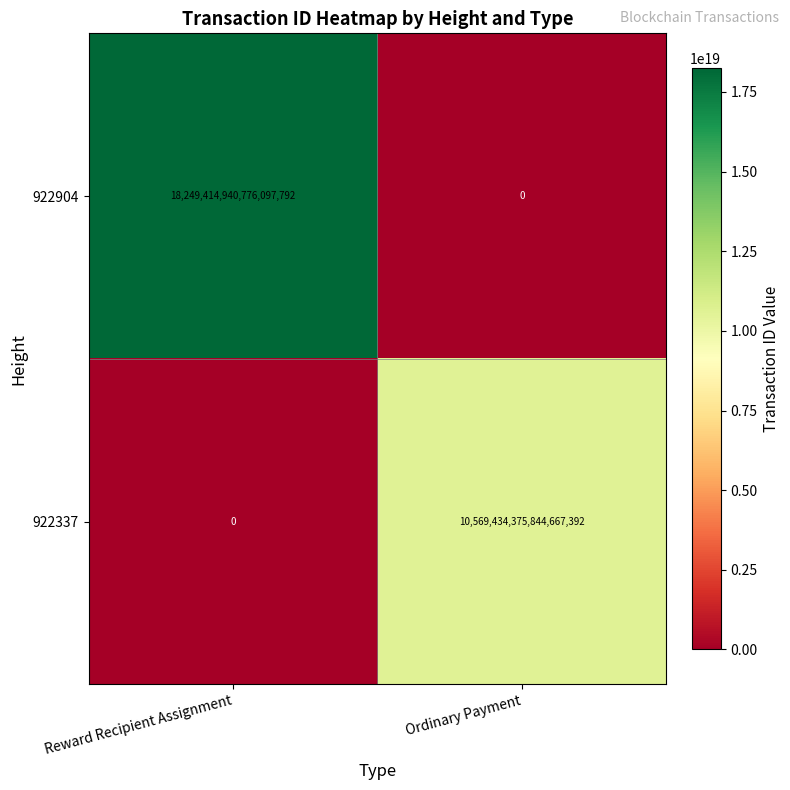

Which series changed the most between Reward Recipient Assignment and Ordinary Payment?

922904